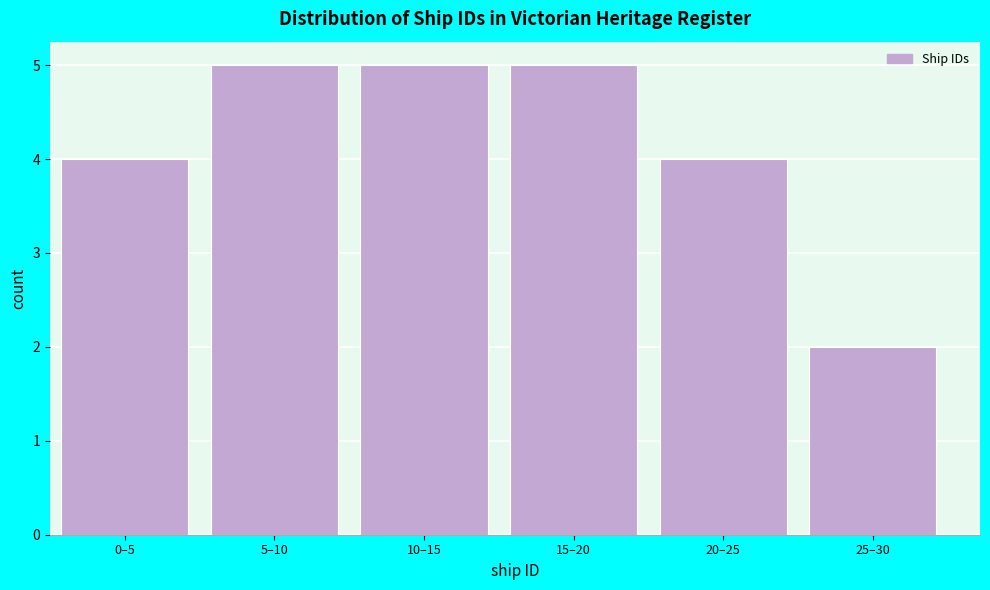

Reading right to left, transcribe all the data shown in this chart.

25–30=2	20–25=4	15–20=5	10–15=5	5–10=5	0–5=4